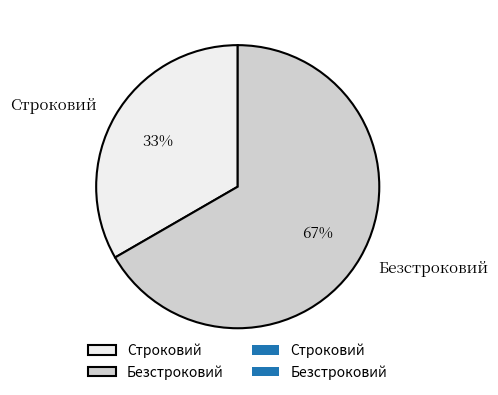

To the nearest percent, what is the combined percentage of Строковий and Безстроковий?

100%